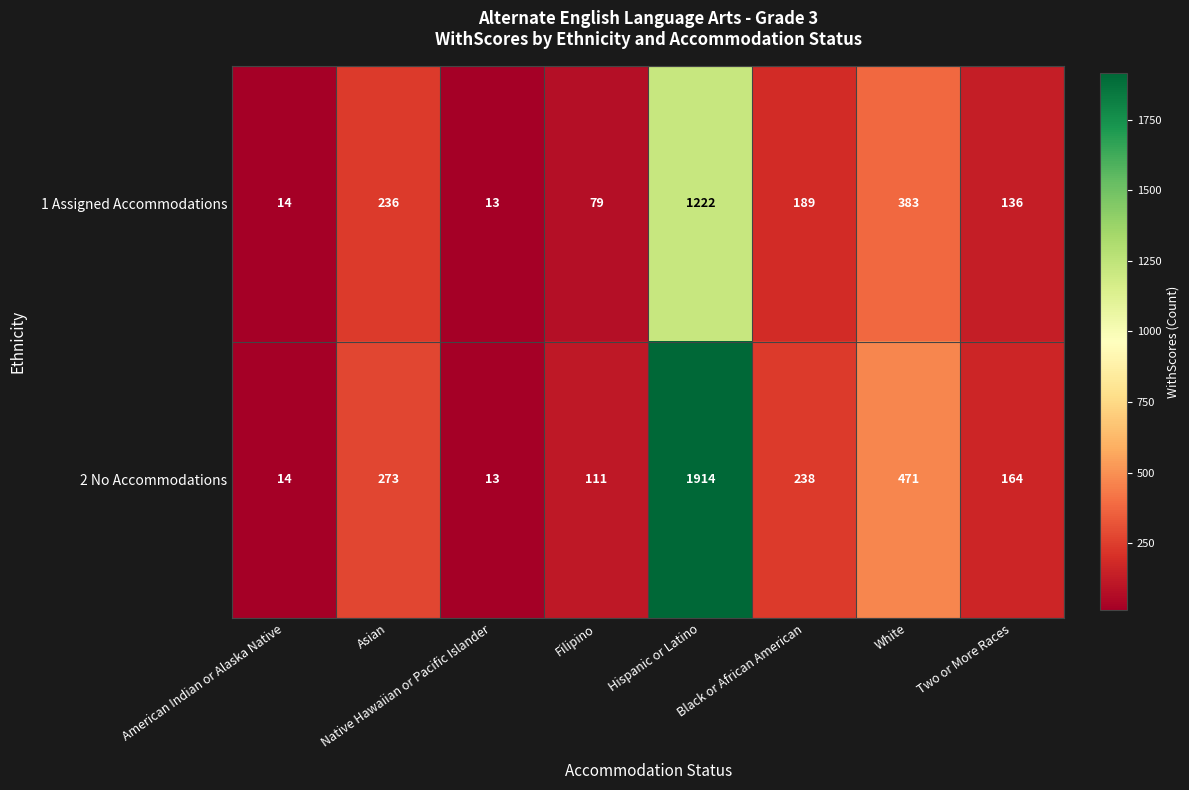

What is the difference between the 1 Assigned Accommodations values at Black or African American and American Indian or Alaska Native?

175